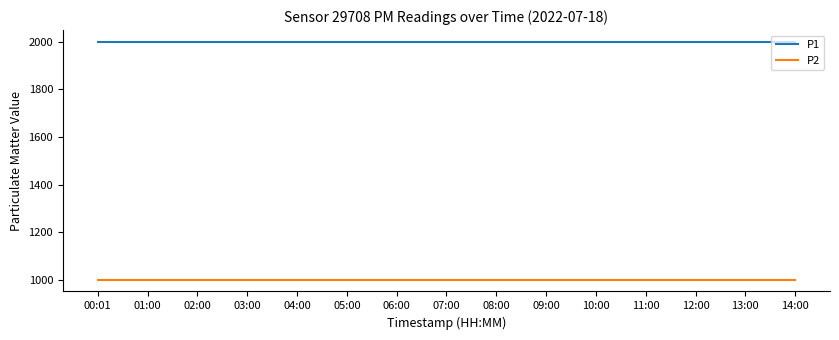

What is the average value of the P1 series?

1999.9